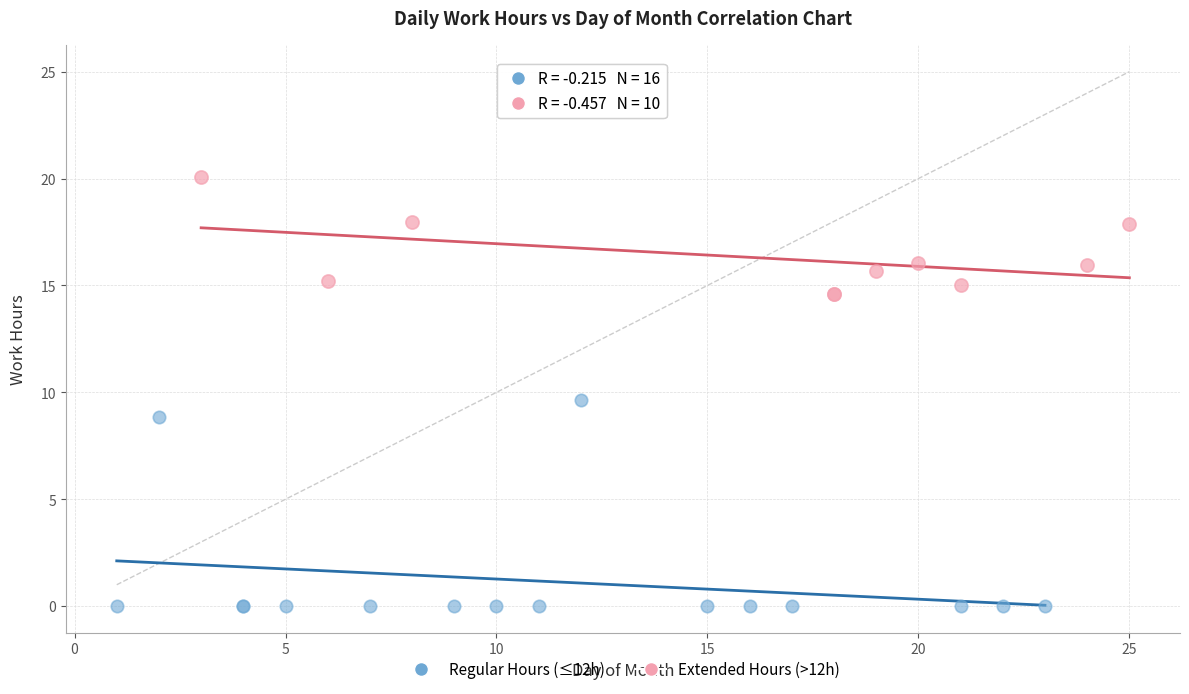

Which series reaches the minimum Y coordinate?

Regular Hours (≤12h)